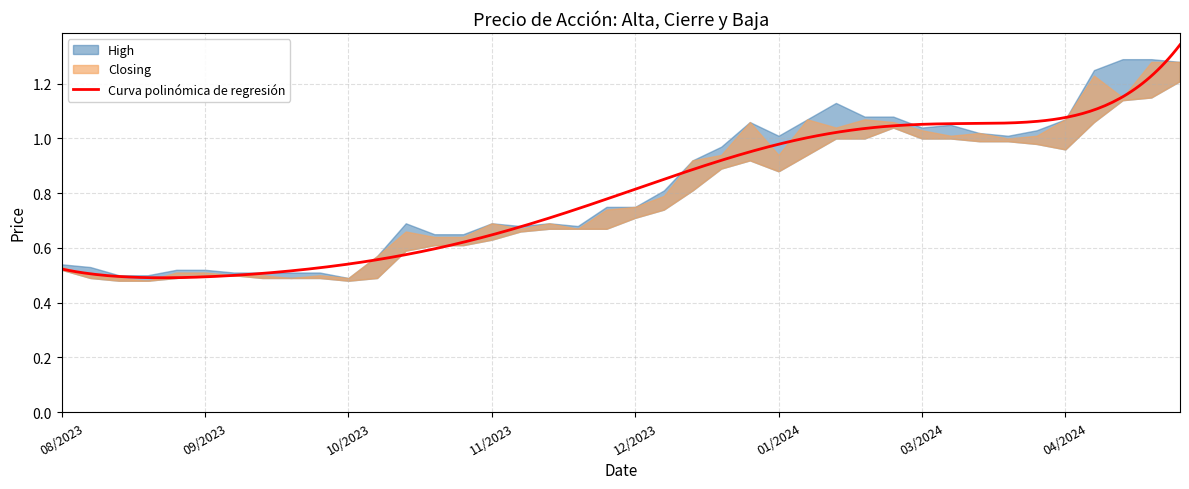

True or false: High has a value of 1.3 at 28/01/2024.

False